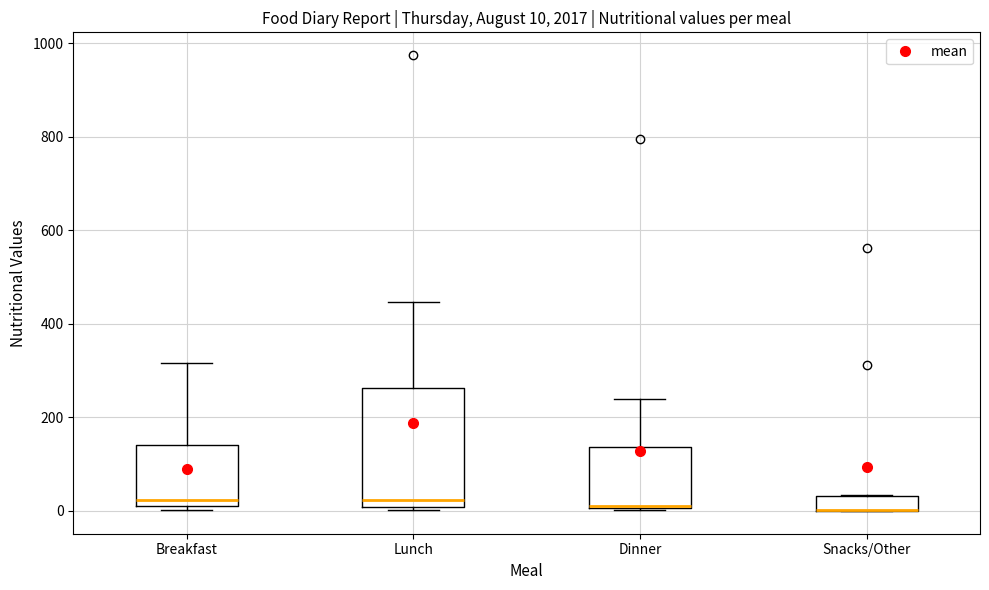

Which box is the tallest, from its lower edge to its upper edge?

Lunch